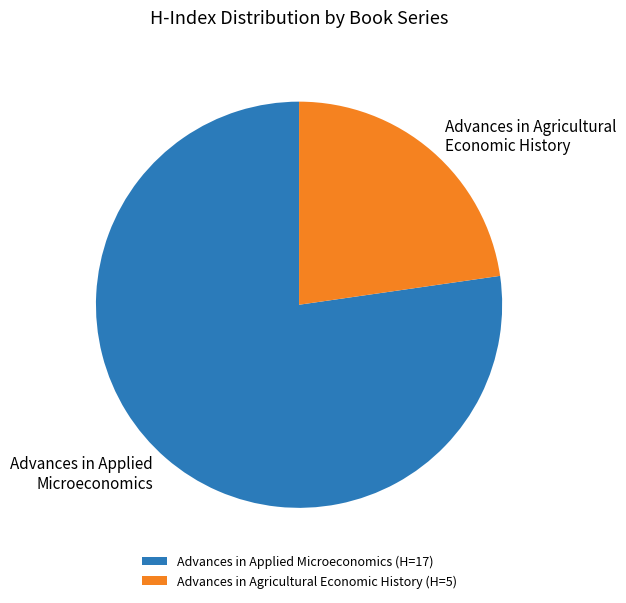

Which has a higher value, Advances in Agricultural Economic History or Advances in Applied Microeconomics?

Advances in Applied Microeconomics